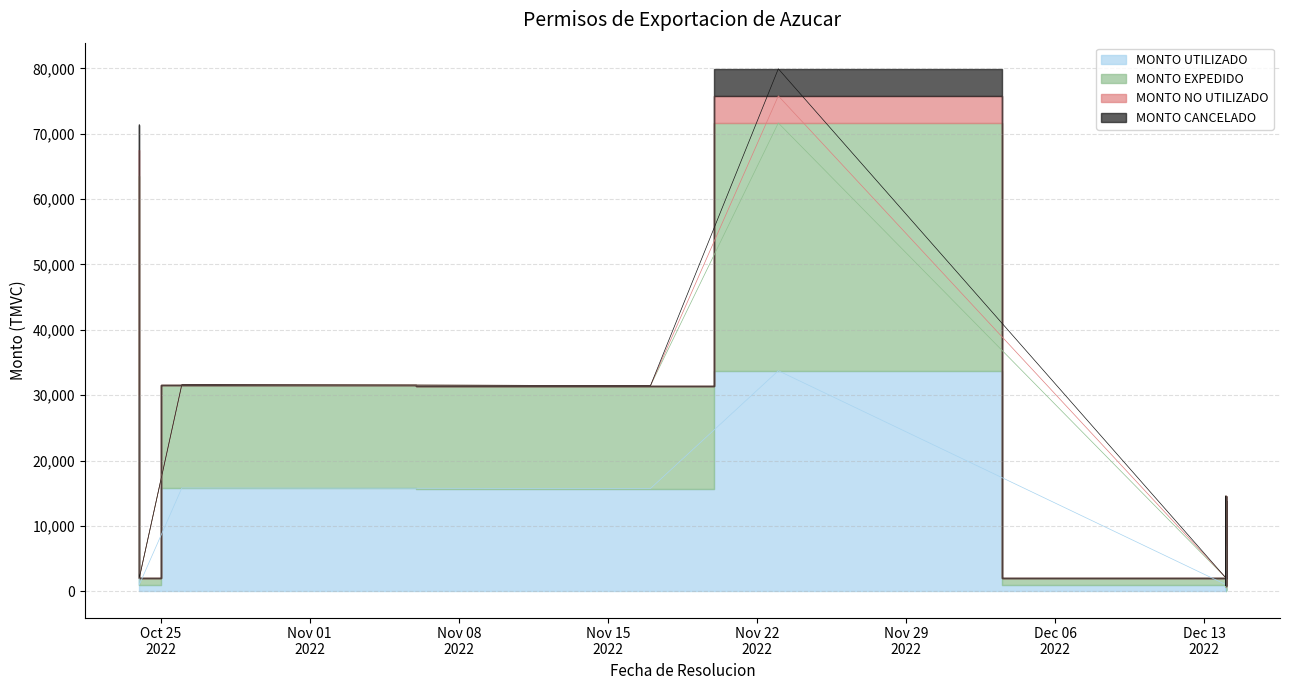

Which series has the largest total across all categories?

MONTO EXPEDIDO